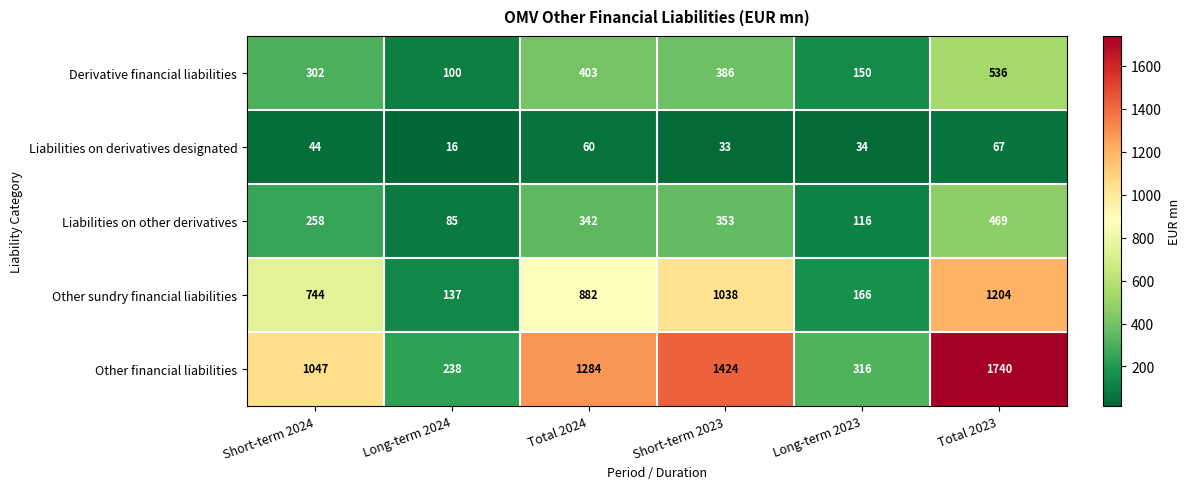

What is the smallest value displayed?

16